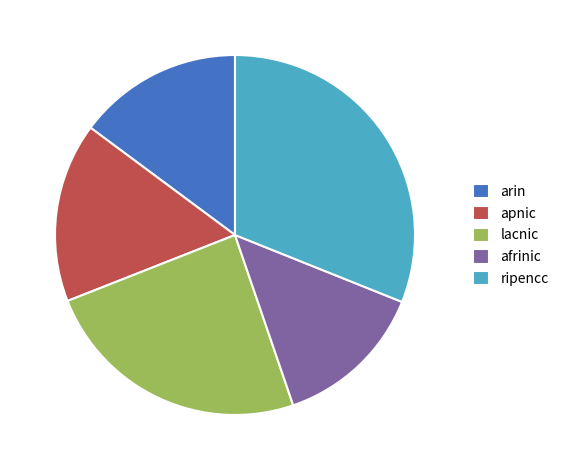

Does apnic account for over 50% of the chart?

No